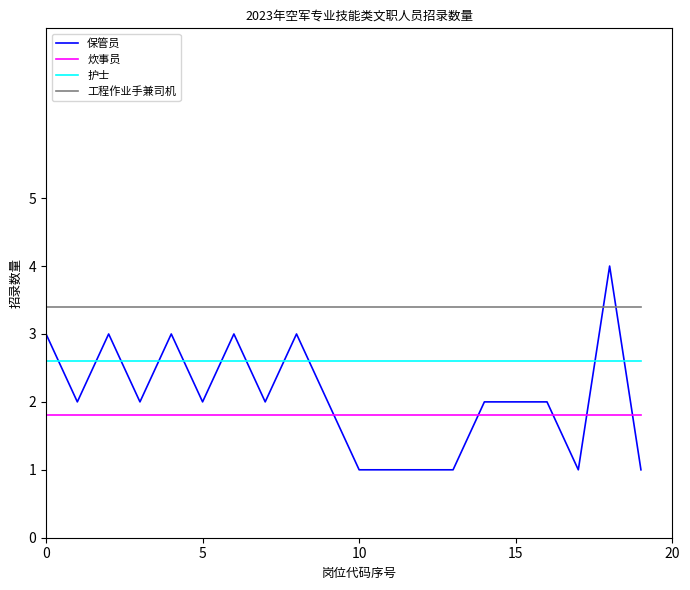

List the series in order of their overall mean, lowest first.

炊事员, 保管员, 护士, 工程作业手兼司机